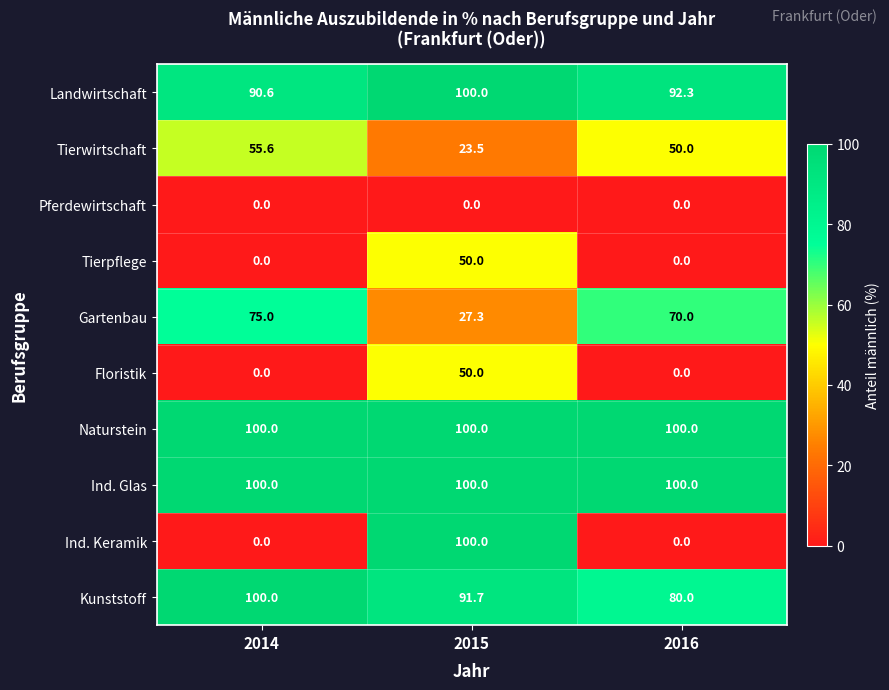

Reading left to right, transcribe all the data shown in this chart.

Landwirtschaft: 90.6	100.0	92.3
Tierwirtschaft: 55.6	23.5	50.0
Pferdewirtschaft: 0.0	0.0	0.0
Tierpflege: 0.0	50.0	0.0
Gartenbau: 75.0	27.3	70.0
Floristik: 0.0	50.0	0.0
Naturstein: 100.0	100.0	100.0
Ind. Glas: 100.0	100.0	100.0
Ind. Keramik: 0.0	100.0	0.0
Kunststoff: 100.0	91.7	80.0